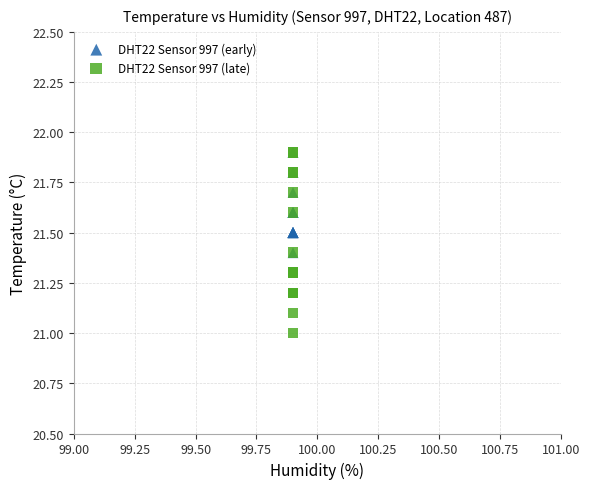

Which series has the widest spread of Y values?

DHT22 Sensor 997 (late)